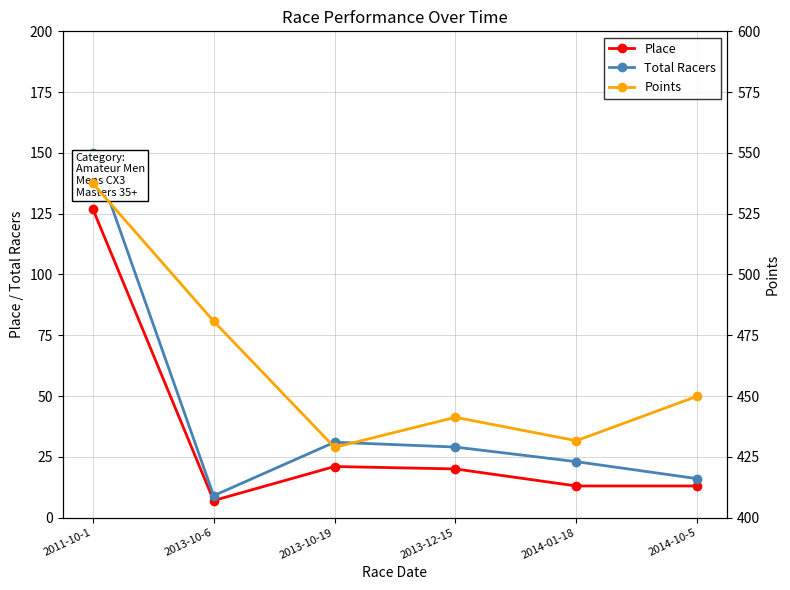

What is the label of the 2nd point from the left?

2013-10-6